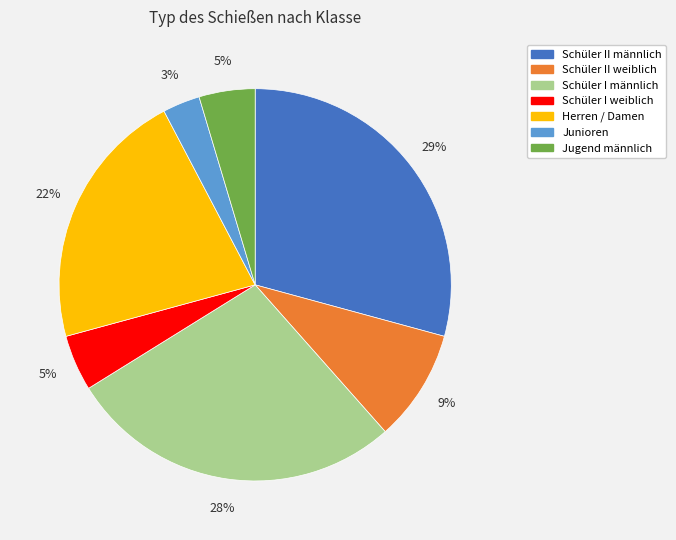

Count the number of slices in the pie.

7